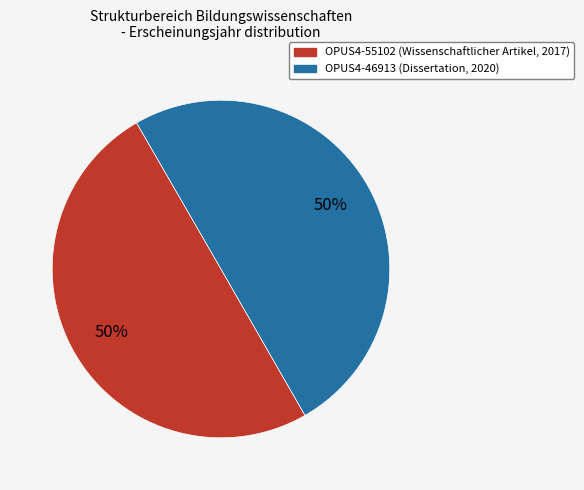

How many slices are in this pie chart?

2